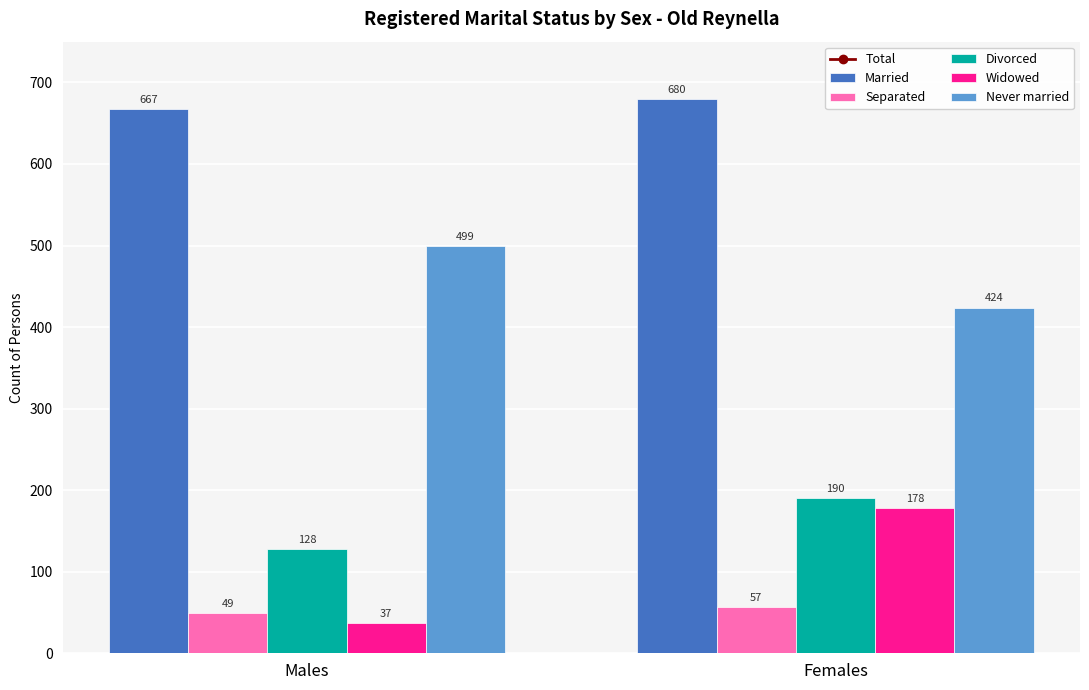

What is the difference between the highest and lowest values at Females?

623